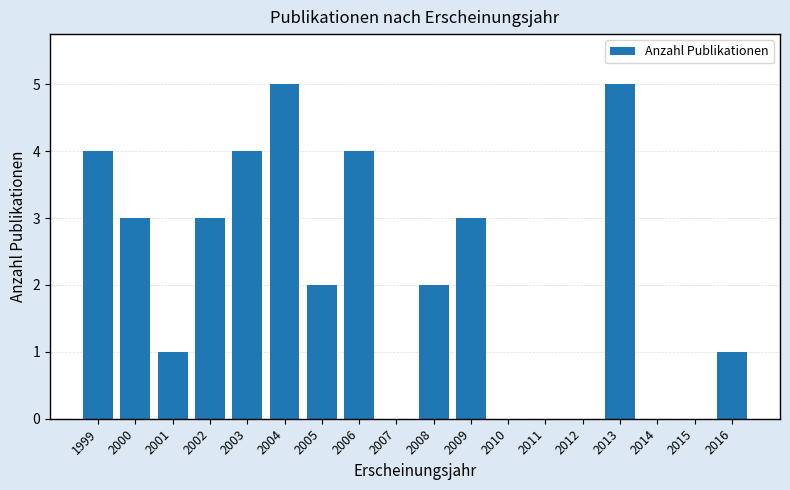

Reading left to right, list all the values displayed in this chart.

1999=4	2000=3	2001=1	2002=3	2003=4	2004=5	2005=2	2006=4	2007=0	2008=2	2009=3	2010=0	2011=0	2012=0	2013=5	2014=0	2015=0	2016=1